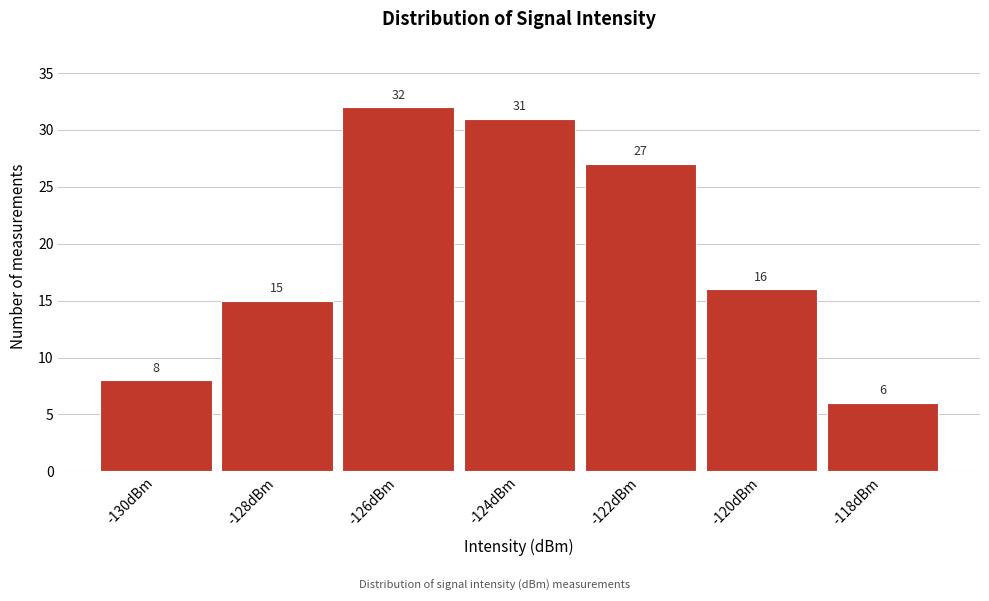

Reading left to right, list all the values displayed in this chart.

8	15	32	31	27	16	6